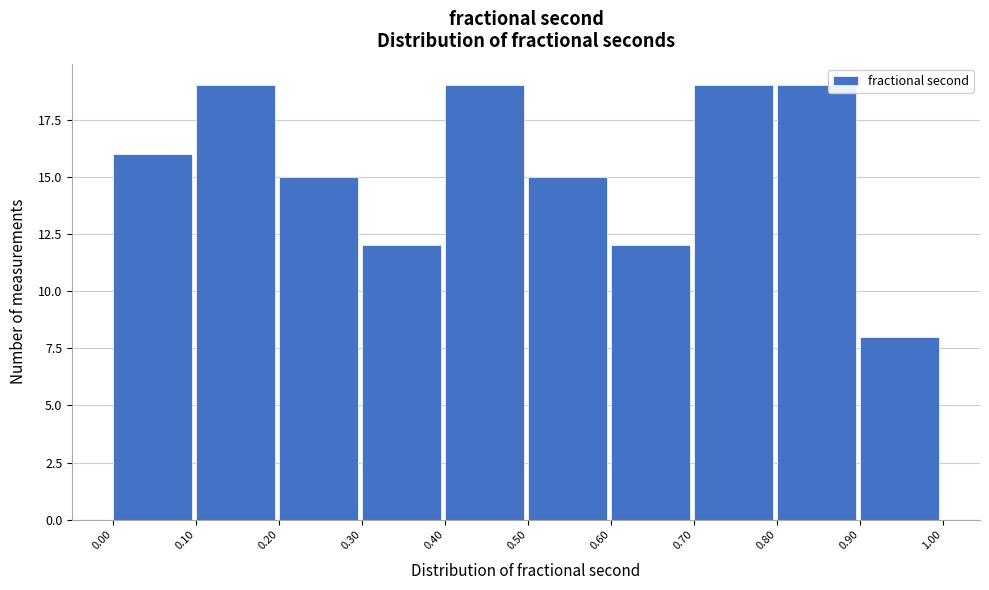

Reading left to right, list every bar in this chart as the range it spans on the x-axis followed by its height. The values are not printed on the chart, so give them approximately, as read against the axis.

0.00 to 0.10: 16
0.10 to 0.20: 19
0.20 to 0.30: 15
0.30 to 0.40: 12
0.40 to 0.50: 19
0.50 to 0.60: 15
0.60 to 0.70: 12
0.70 to 0.80: 19
0.80 to 0.90: 19
0.90 to 1.00: 8